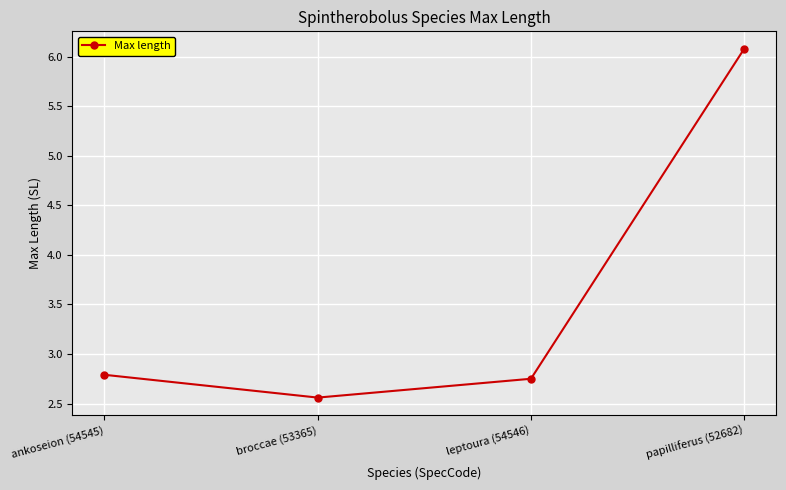

True or false: the data shows 5.0 at ankoseion (54545).

False